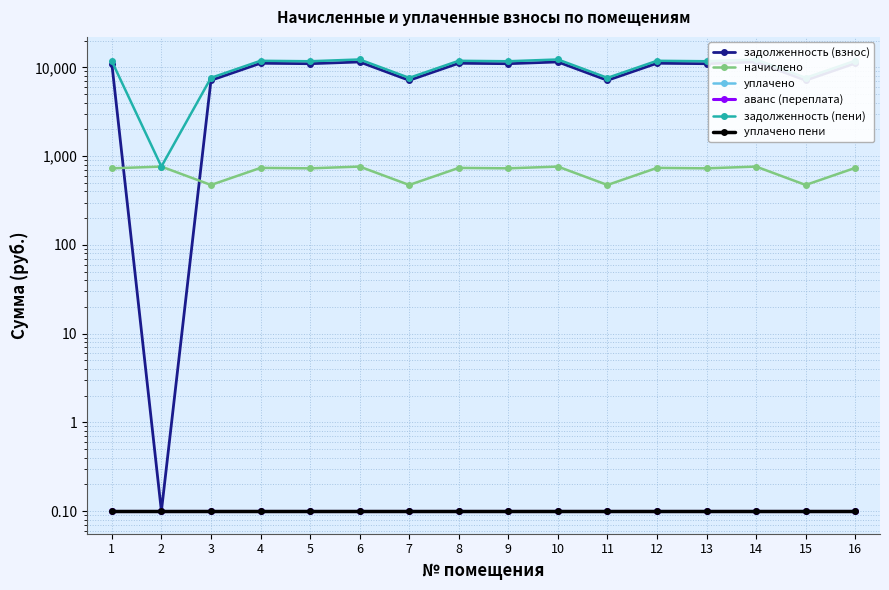

What is the sum of all уплачено values?

1.6